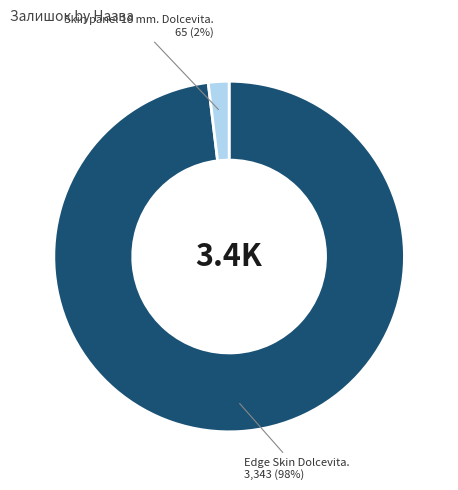

Is there a majority slice in this chart?

Yes